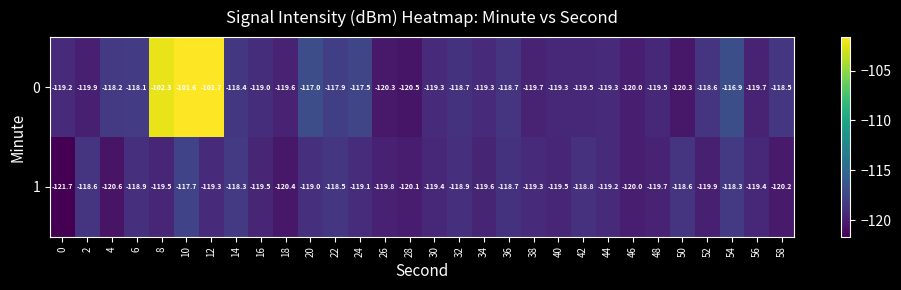

What is the difference between the 1 values at 4 and 44?

1.4